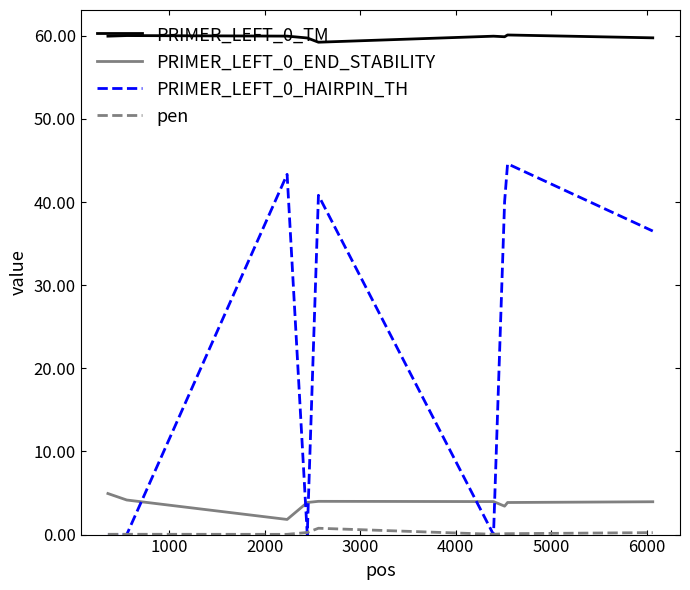

True or false: PRIMER_LEFT_0_TM and PRIMER_LEFT_0_HAIRPIN_TH intersect in this chart.

False